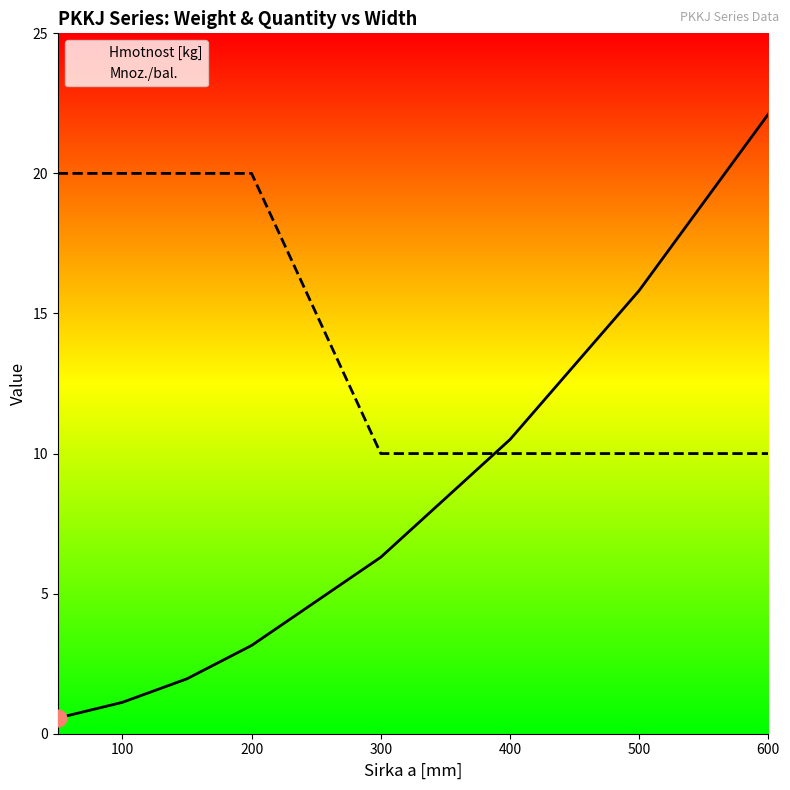

What is the difference between the maximum and minimum values in the Hmotnost [kg] series?

21.6